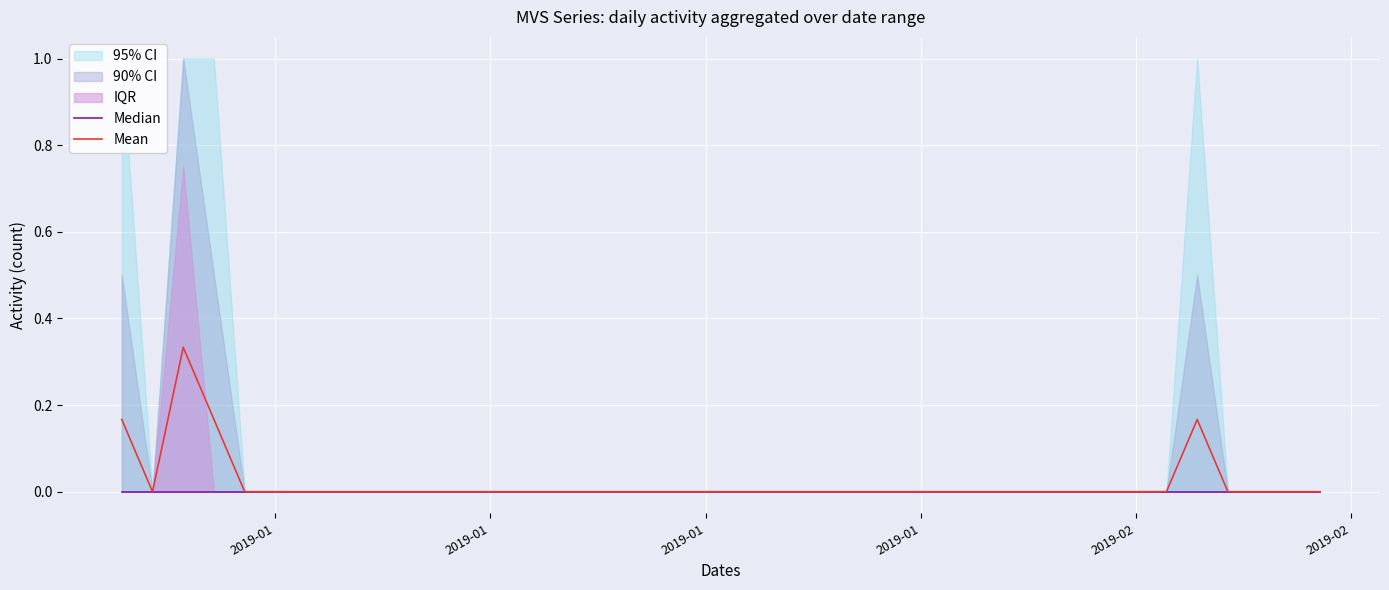

List the series in order of their overall mean, highest first.

Mean, Median